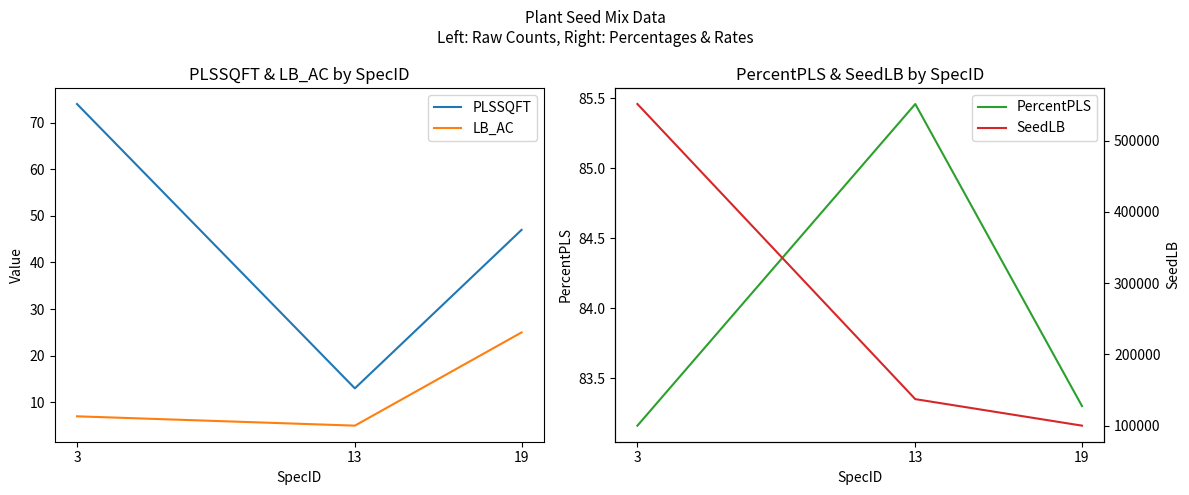

Between 13 and 3, which is larger?

3